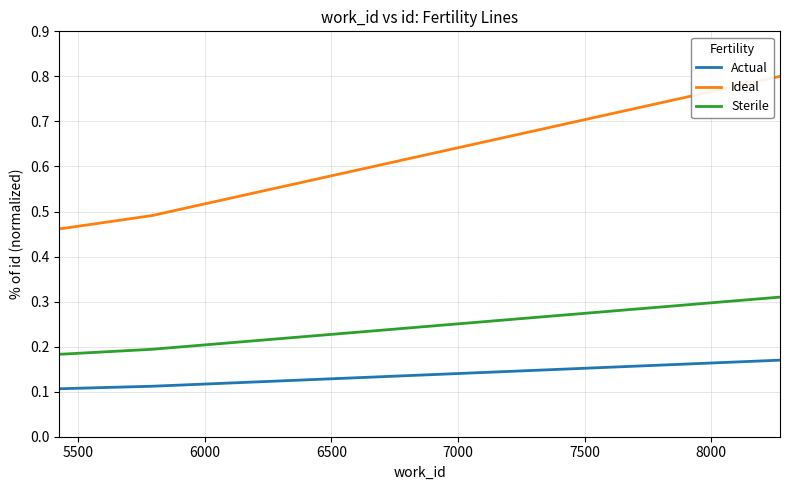

Rank the series by their average value, from highest to lowest.

Ideal, Sterile, Actual